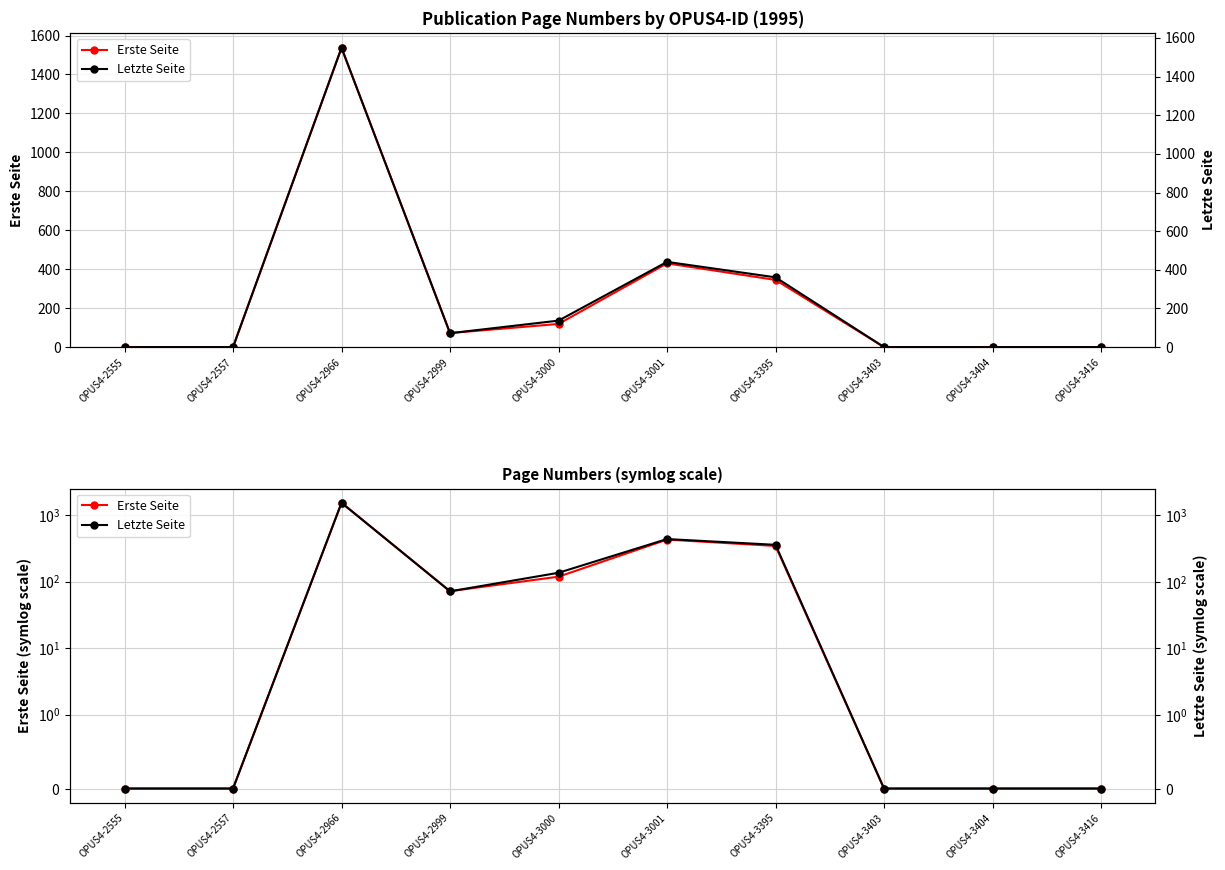

What is the difference between the maximum and minimum values in the Erste Seite series?

1537